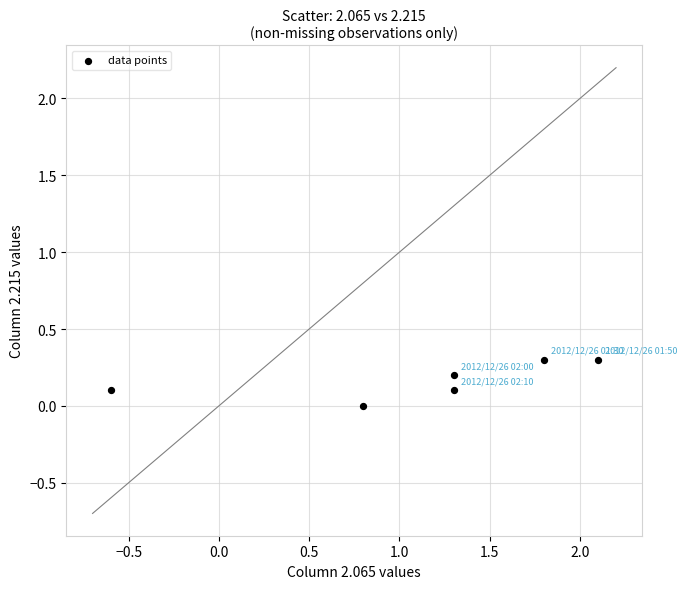

What is the range of Y values (max minus min)?

0.3